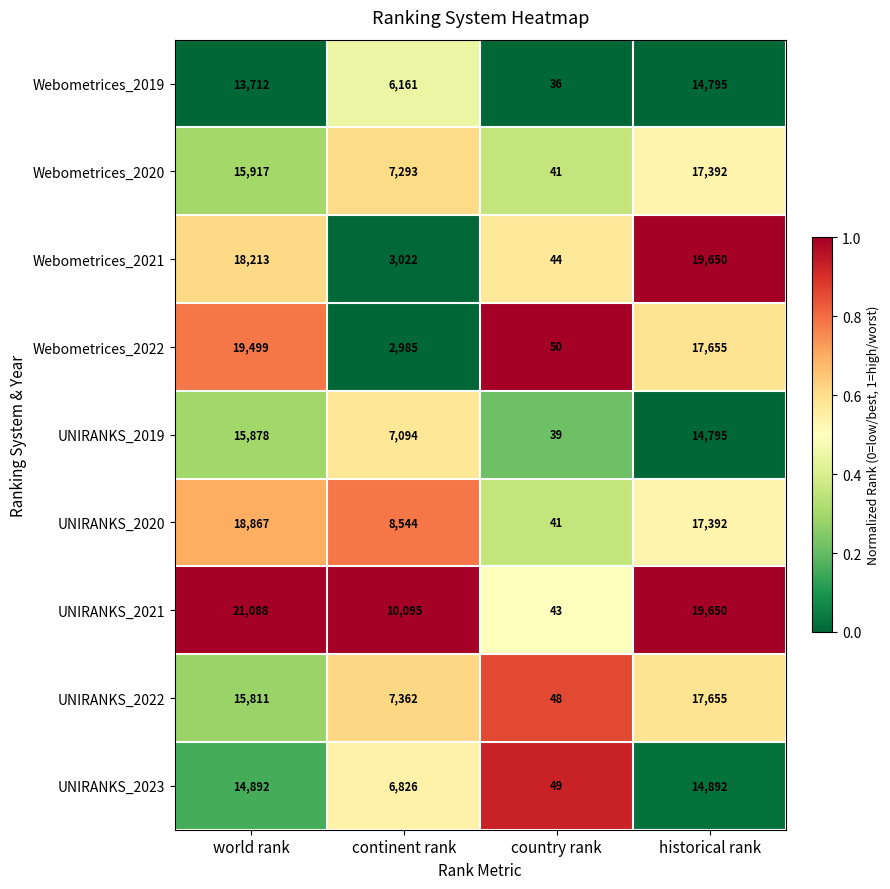

Which label corresponds to the smallest value in the chart?

country rank